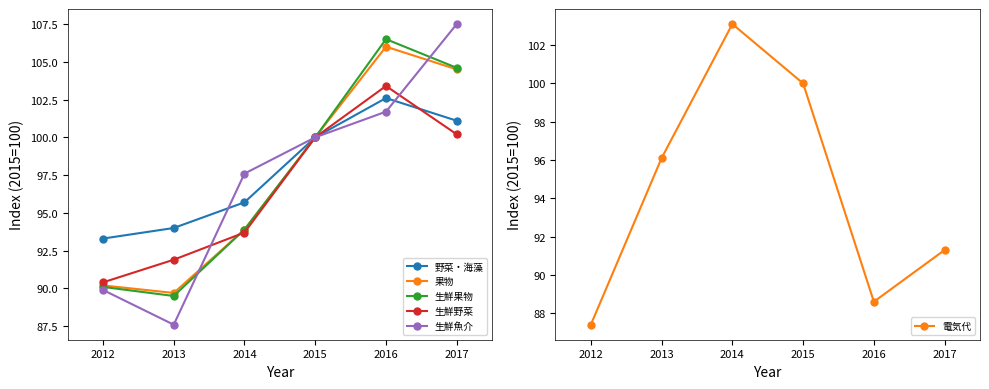

Is the value of 野菜・海藻 at 2015 greater than the value of 生鮮野菜 at 2012?

Yes